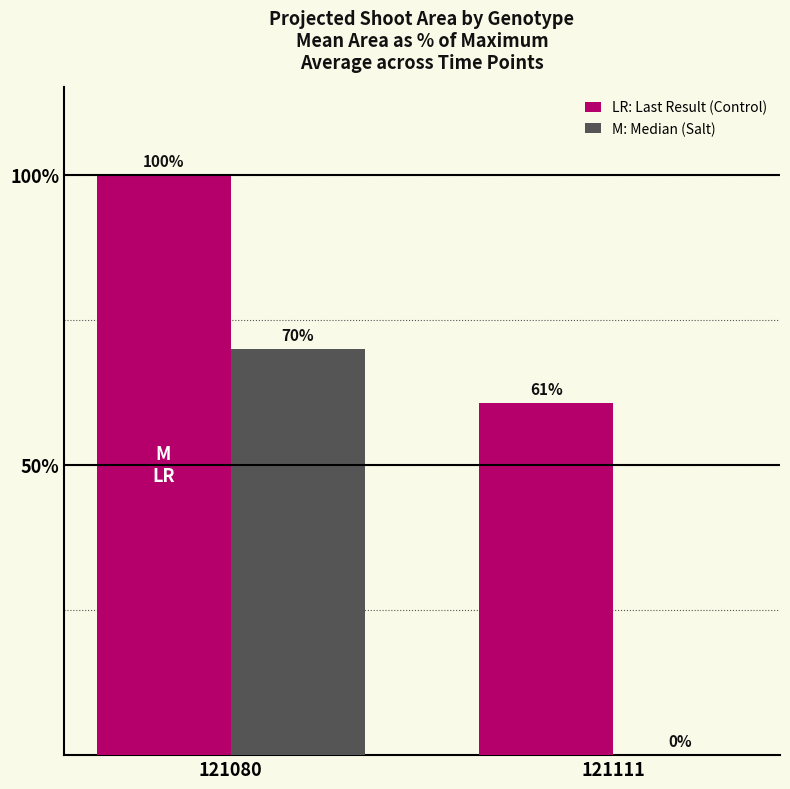

What is the total value across all series at 121080?

170.0